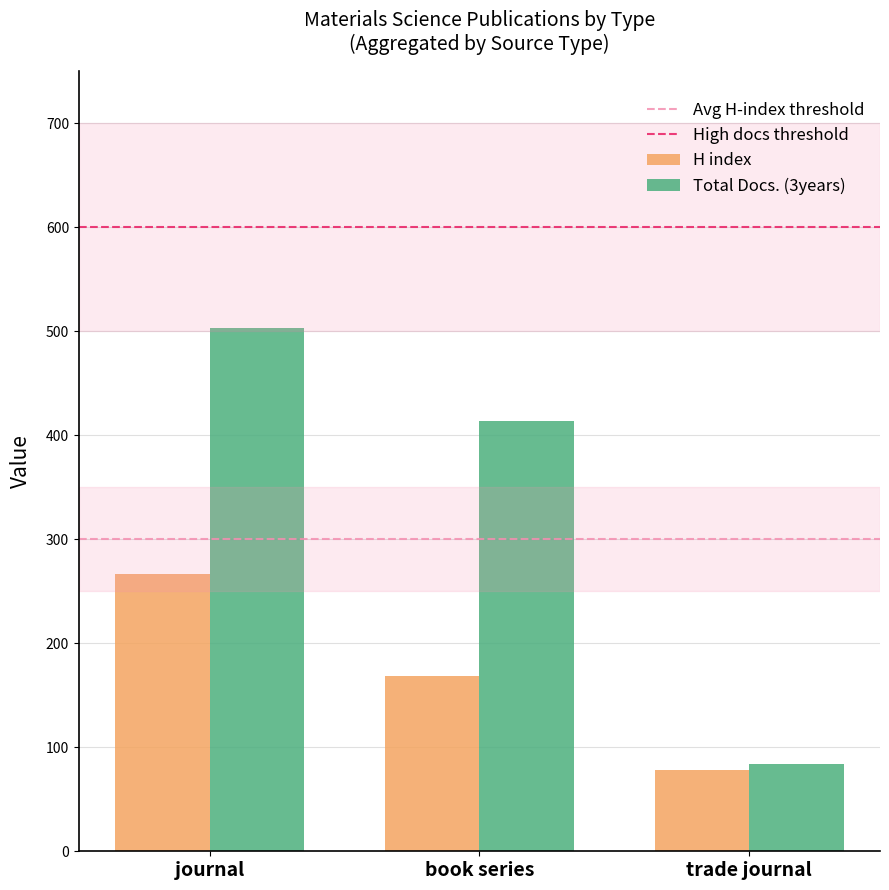

At which category does the chart reach its peak across all series?

journal